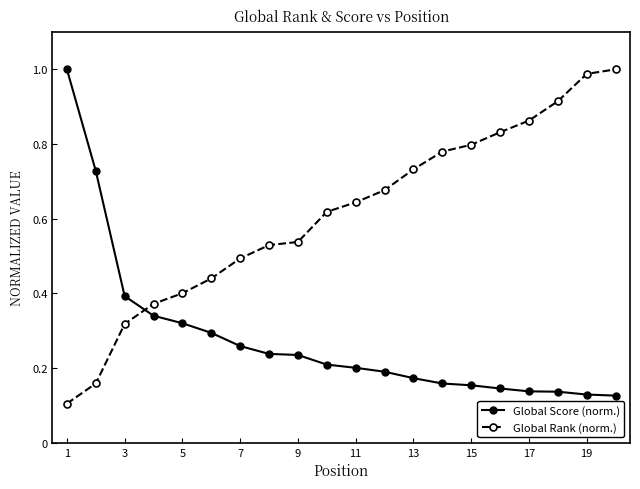

At how many categories does at least one series exceed 0?

20